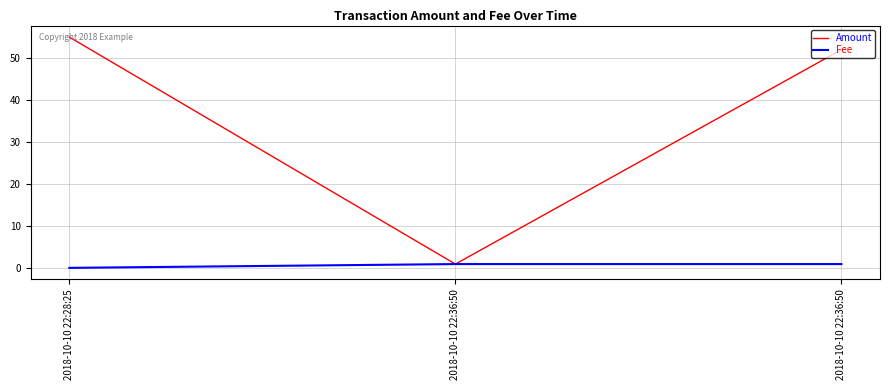

What are all the series names shown in the legend?

Amount, Fee